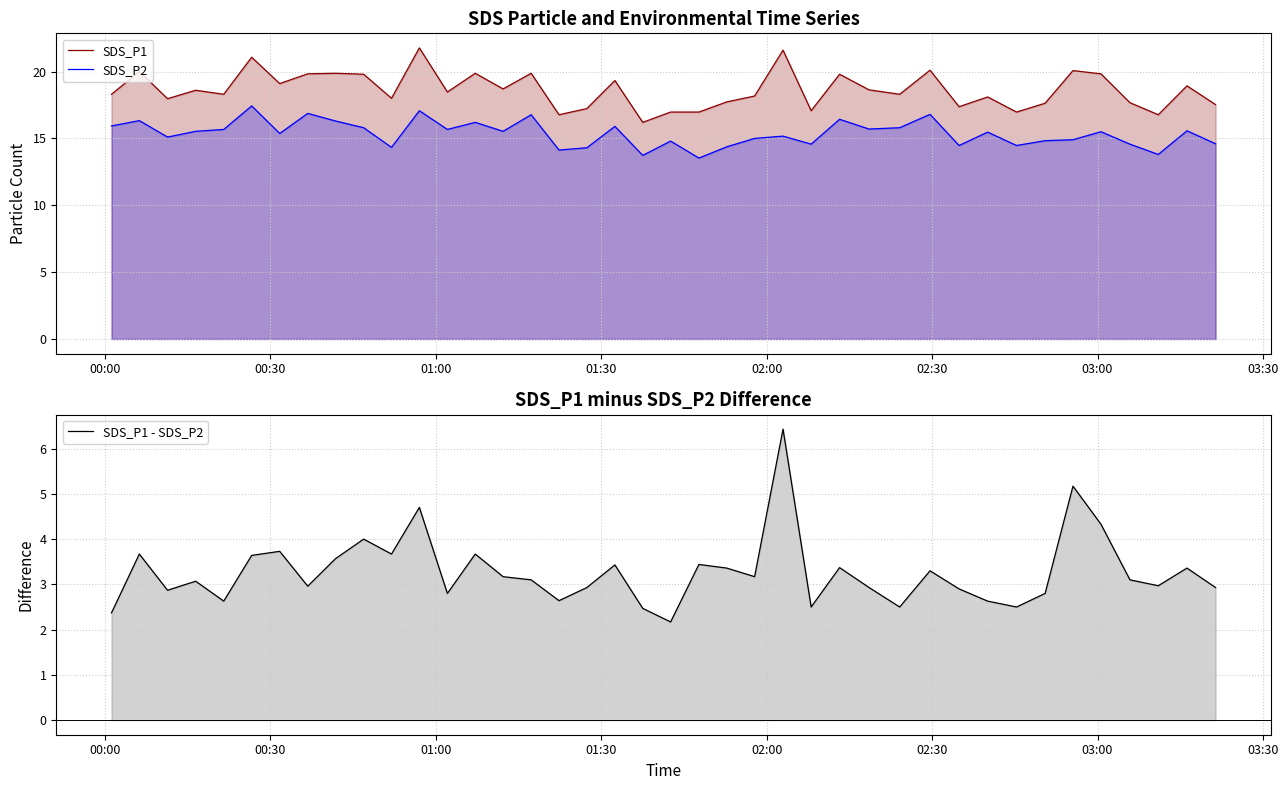

Reading left to right, what are all the values shown in this chart?

SDS_P1: 18.3	20.0	18.0	18.6	18.3	21.1	19.1	19.8	19.9	19.8	18.0	21.8	18.5	19.9	18.7	19.9	16.8	17.2	19.3	16.2	17.0	17.0	17.7	18.2	21.6	17.1	19.8	18.6	18.3	20.1	17.4	18.1	17.0	17.6	20.1	19.8	17.7	16.8	18.9	17.5
SDS_P2: 15.9	16.3	15.1	15.5	15.7	17.4	15.4	16.9	16.3	15.8	14.3	17.1	15.7	16.2	15.5	16.8	14.1	14.3	15.9	13.7	14.8	13.5	14.4	15.0	15.2	14.6	16.4	15.7	15.8	16.8	14.5	15.5	14.5	14.8	14.9	15.5	14.6	13.8	15.6	14.6
SDS_P1 - SDS_P2: 2.4	3.7	2.9	3.1	2.6	3.6	3.7	3.0	3.6	4.0	3.7	4.7	2.8	3.7	3.2	3.1	2.6	2.9	3.4	2.5	2.2	3.4	3.4	3.2	6.4	2.5	3.4	2.9	2.5	3.3	2.9	2.6	2.5	2.8	5.2	4.3	3.1	3.0	3.4	2.9